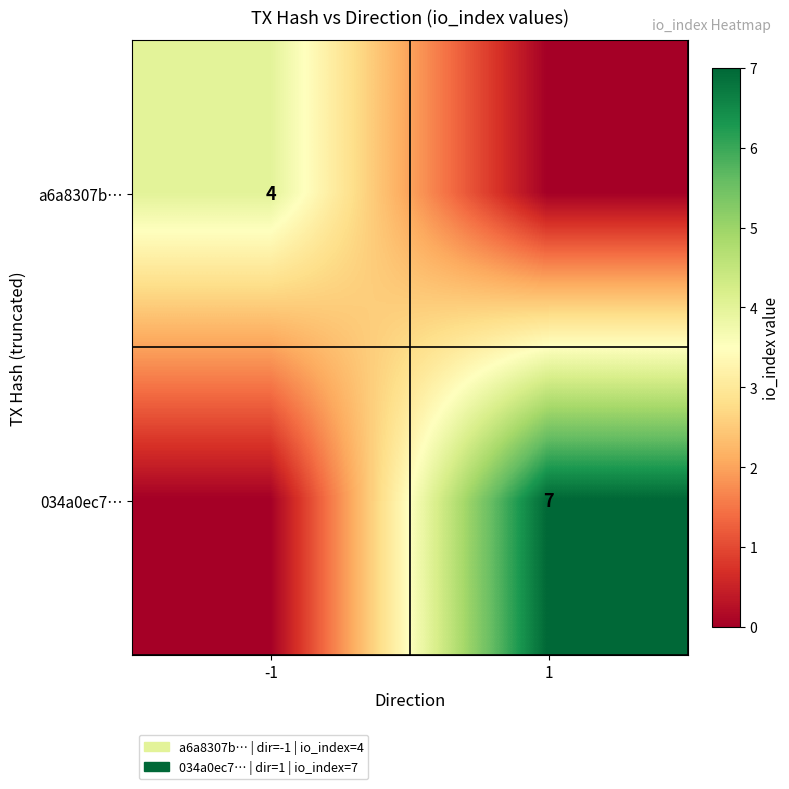

Is the value of a6a8307b… at -1 greater than the value of 034a0ec7… at 1?

No